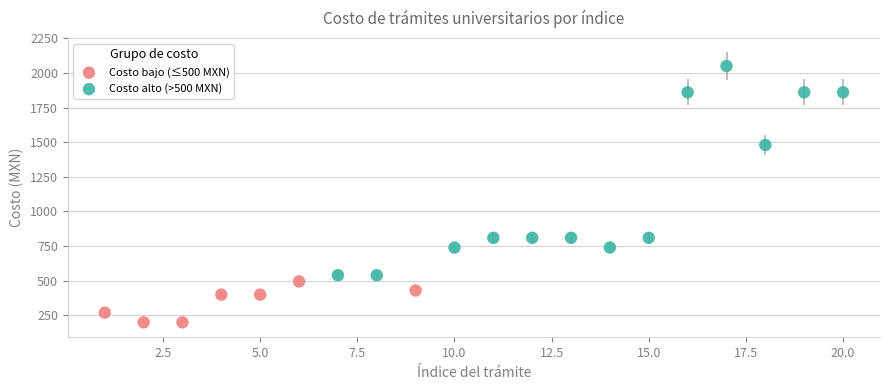

Which series reaches the maximum Y coordinate?

Costo alto (>500 MXN)